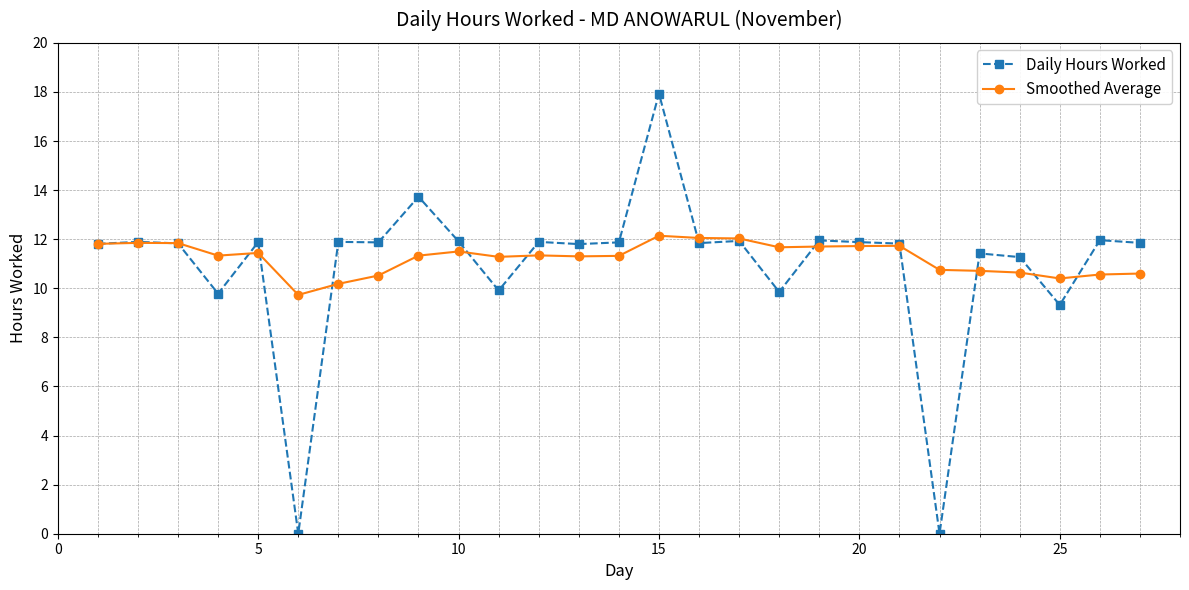

At how many categories does at least one series exceed 8?

27